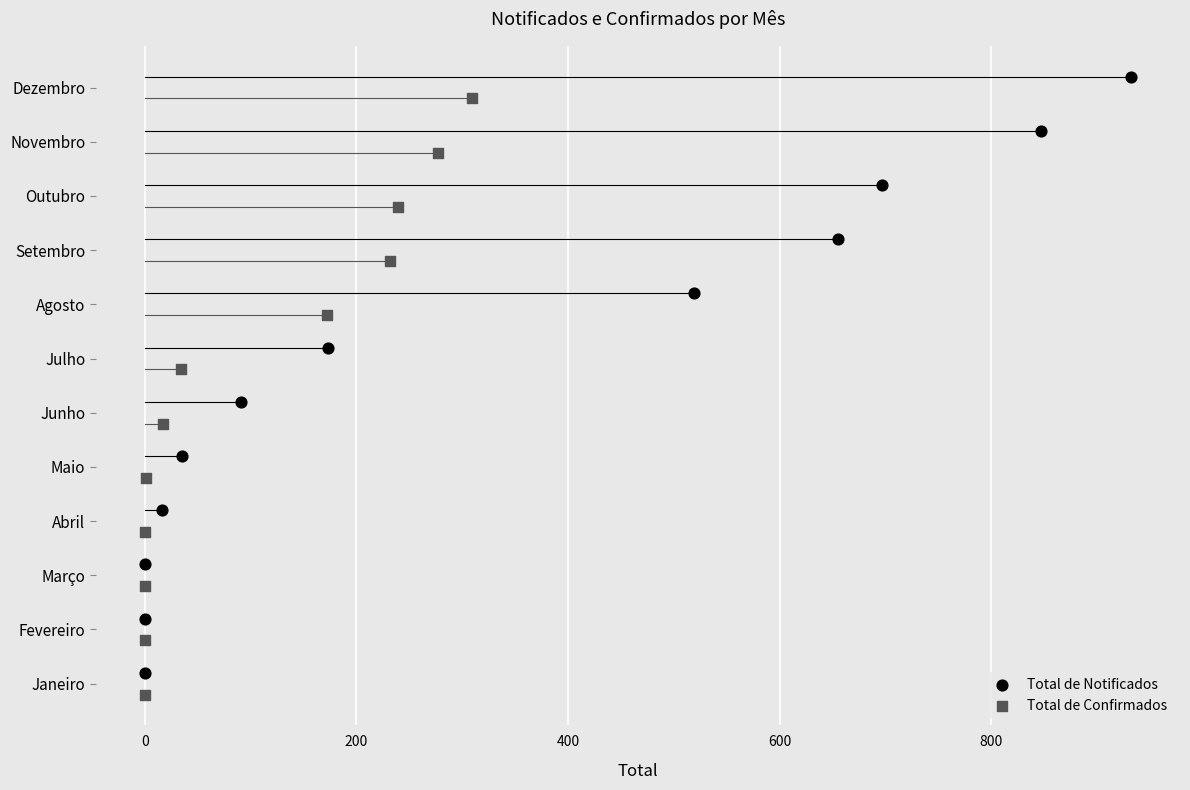

Which series contains the lowest Y value?

Total de Confirmados